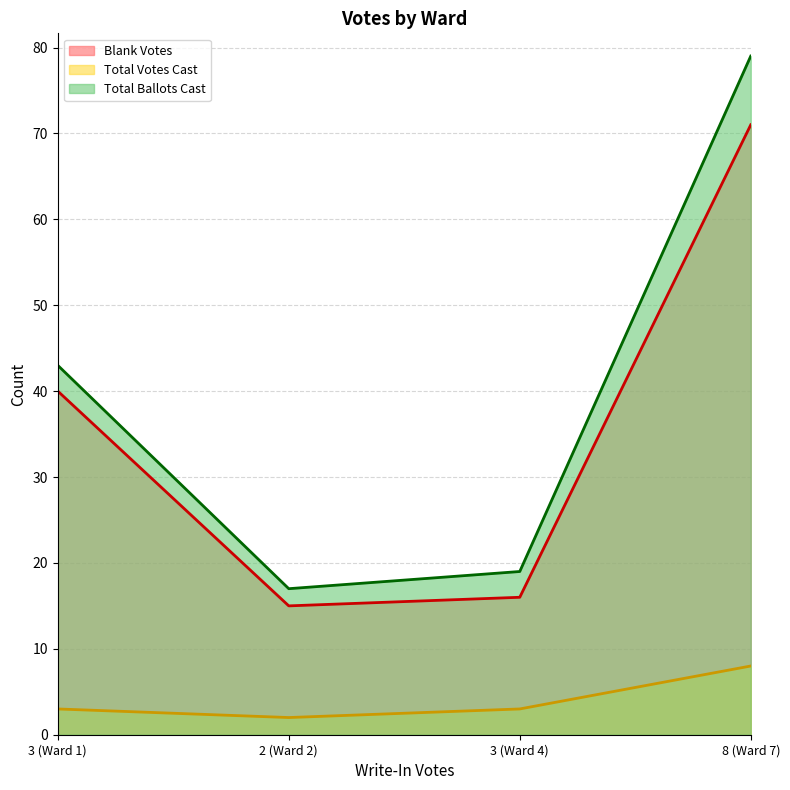

What are all the series names shown in the legend?

Blank Votes, Total Votes Cast, Total Ballots Cast